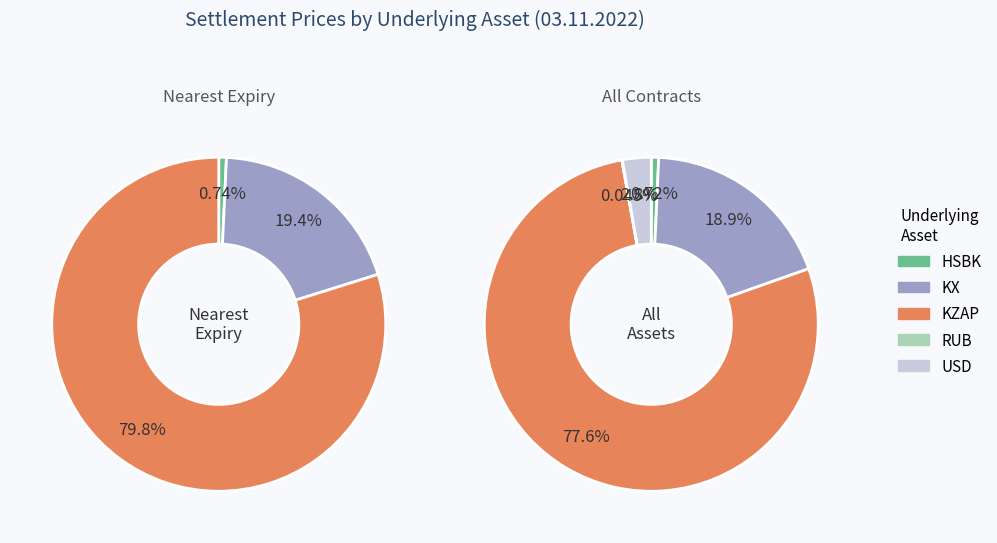

True or false: KZAP accounts for 78% of the total.

True